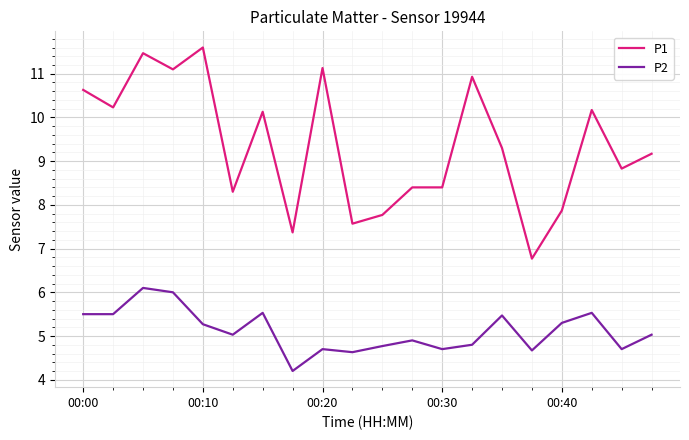

List the series in order of their overall mean, lowest first.

P2, P1